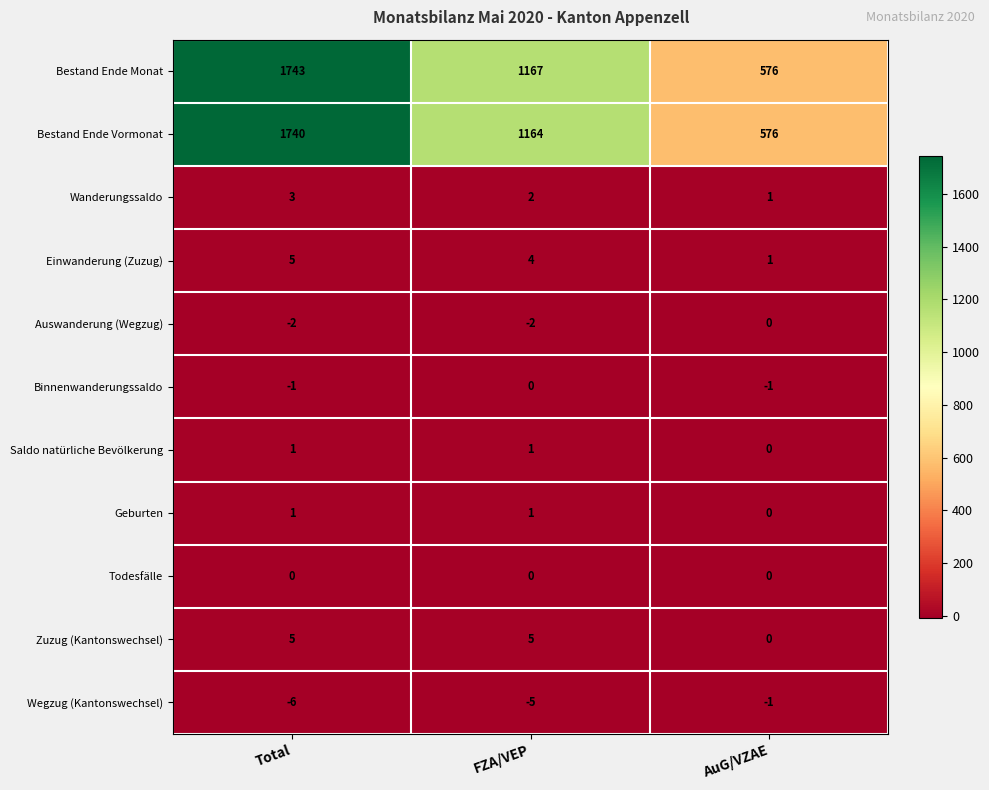

Is the value of Binnenwanderungssaldo at FZA/VEP greater than the value of Auswanderung (Wegzug) at Total?

Yes